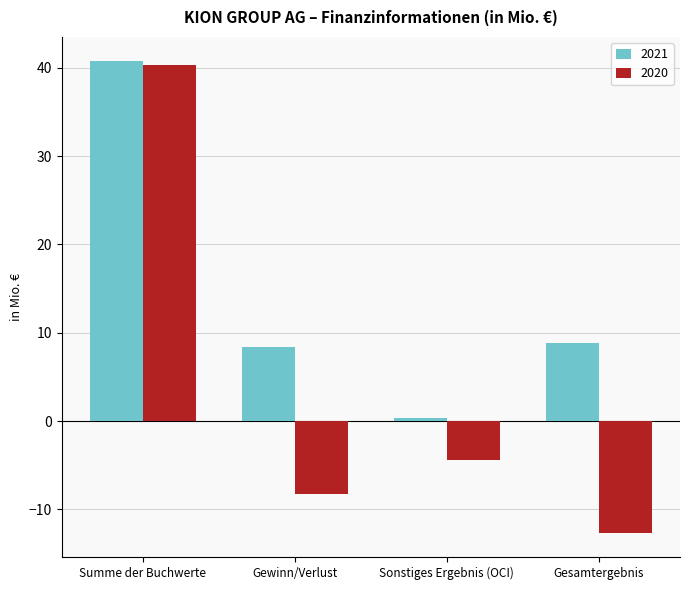

Reading right to left, extract all data points from this chart.

2021: 8.8	0.3	8.4	40.8
2020: -12.7	-4.4	-8.3	40.3